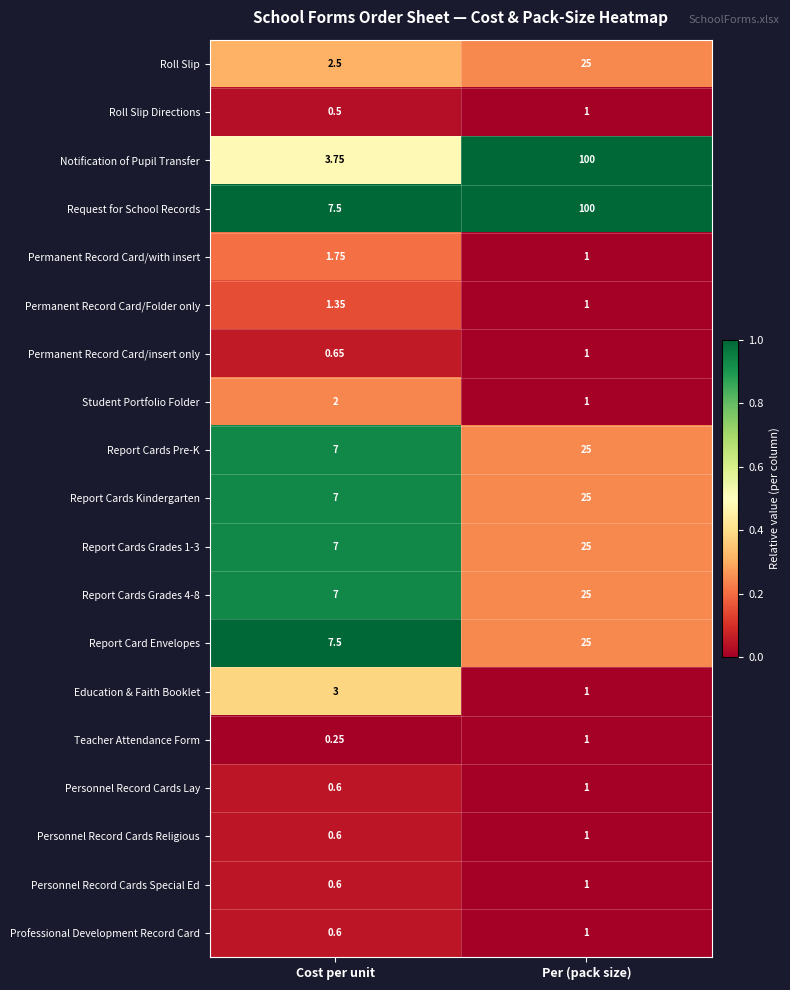

Where is Report Cards Grades 1-3 nearest to the value 16?

Cost per unit